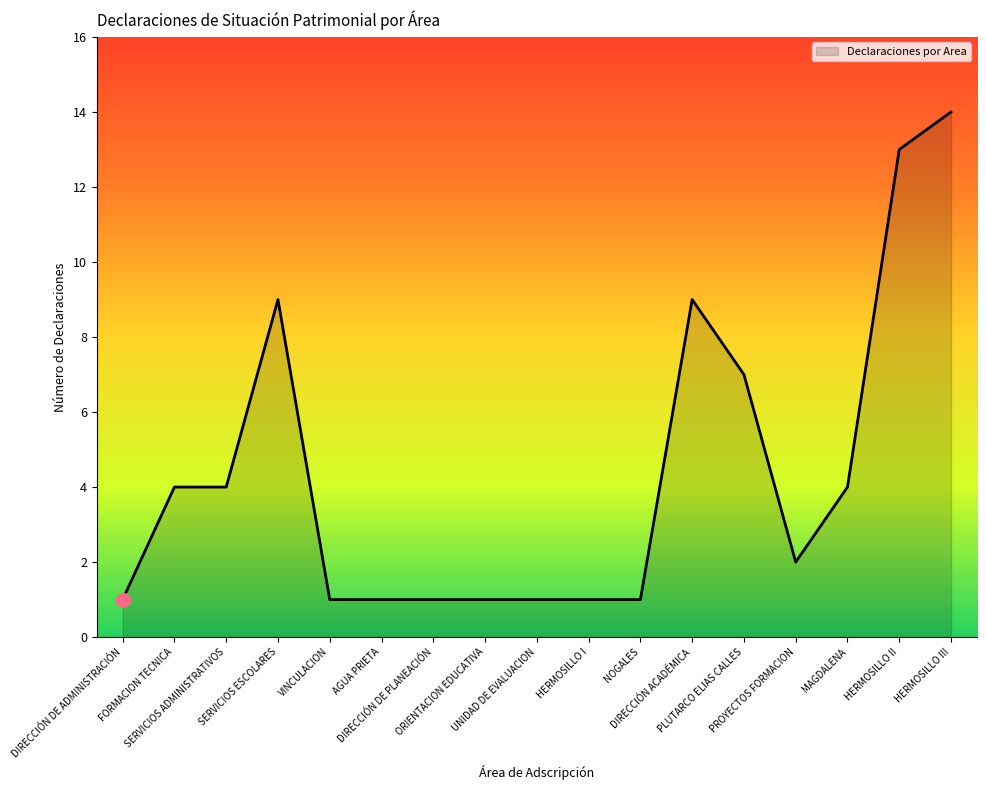

What is the ratio of the value at SERVICIOS ESCOLARES to the value at DIRECCIÓN DE PLANEACIÓN?

9.0